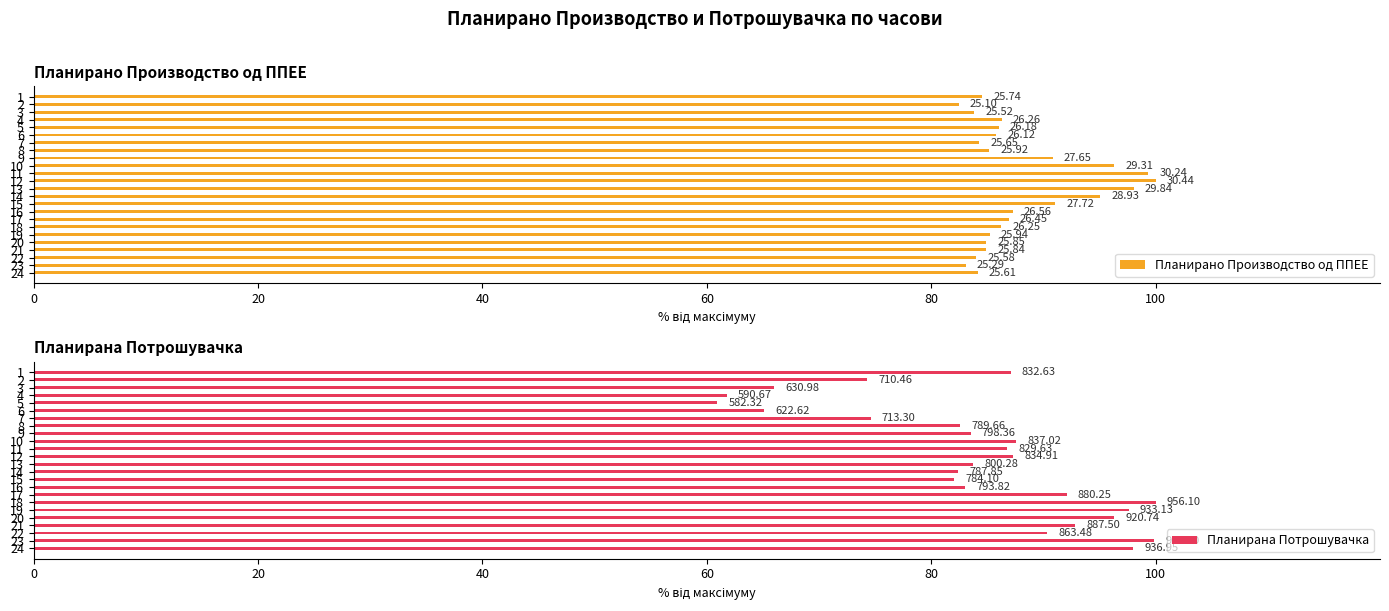

How many data points in Планирана Потрошувачка are above 86?

12